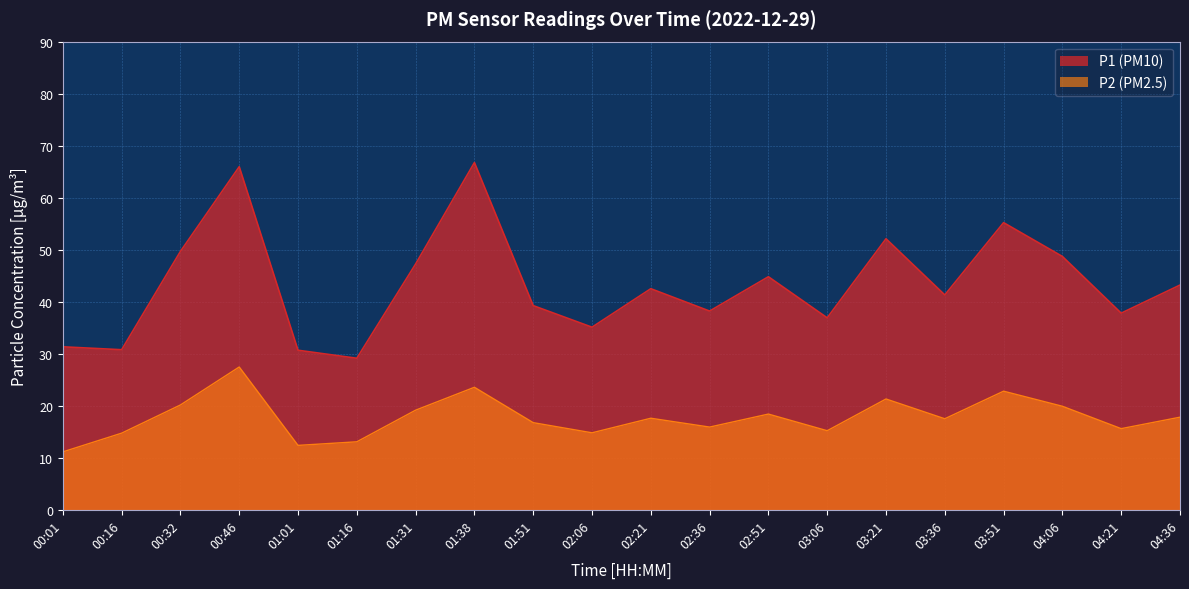

What is the sum of the P1 values at 03:51 and 01:38?

122.0